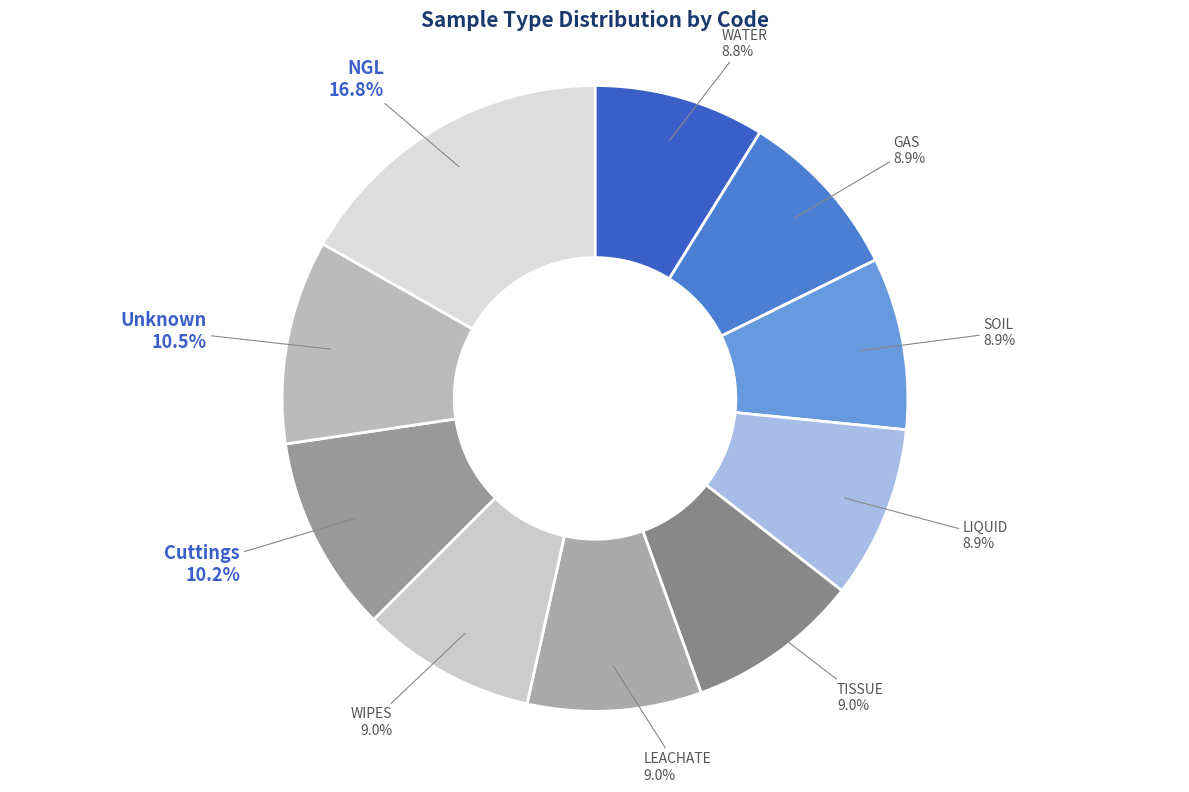

How much of the chart is everything except GAS?

91.1%